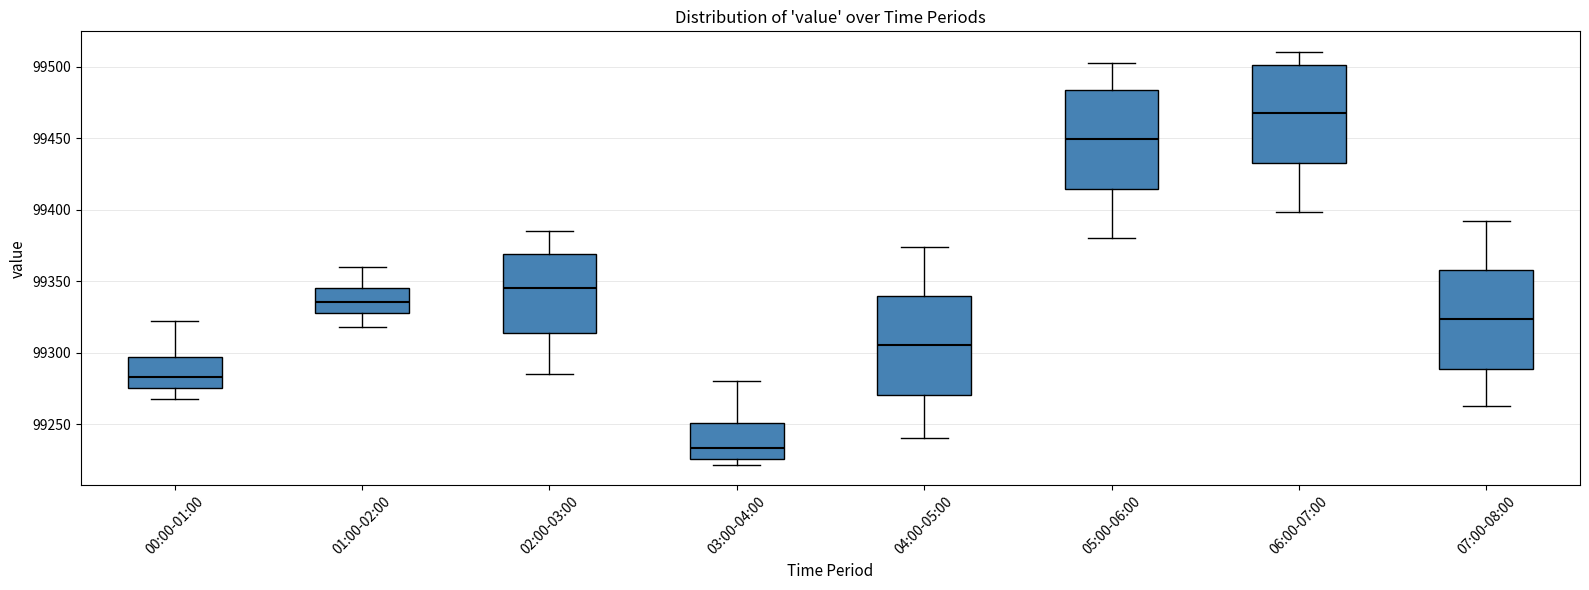

Reading left to right, read every box against the y-axis: the position of its median line, the range the box covers, and the ends of its whiskers. The values are not printed on the chart, so give them approximately, as read against the axis.

00:00-01:00: median 99285, box 99275 to 99295, whiskers 99265 to 99320
01:00-02:00: median 99335, box 99330 to 99345, whiskers 99320 to 99360
02:00-03:00: median 99345, box 99315 to 99370, whiskers 99285 to 99385
03:00-04:00: median 99235, box 99225 to 99250, whiskers 99220 to 99280
04:00-05:00: median 99305, box 99270 to 99340, whiskers 99240 to 99375
05:00-06:00: median 99450, box 99415 to 99485, whiskers 99380 to 99500
06:00-07:00: median 99465, box 99435 to 99500, whiskers 99400 to 99510
07:00-08:00: median 99325, box 99290 to 99360, whiskers 99265 to 99390